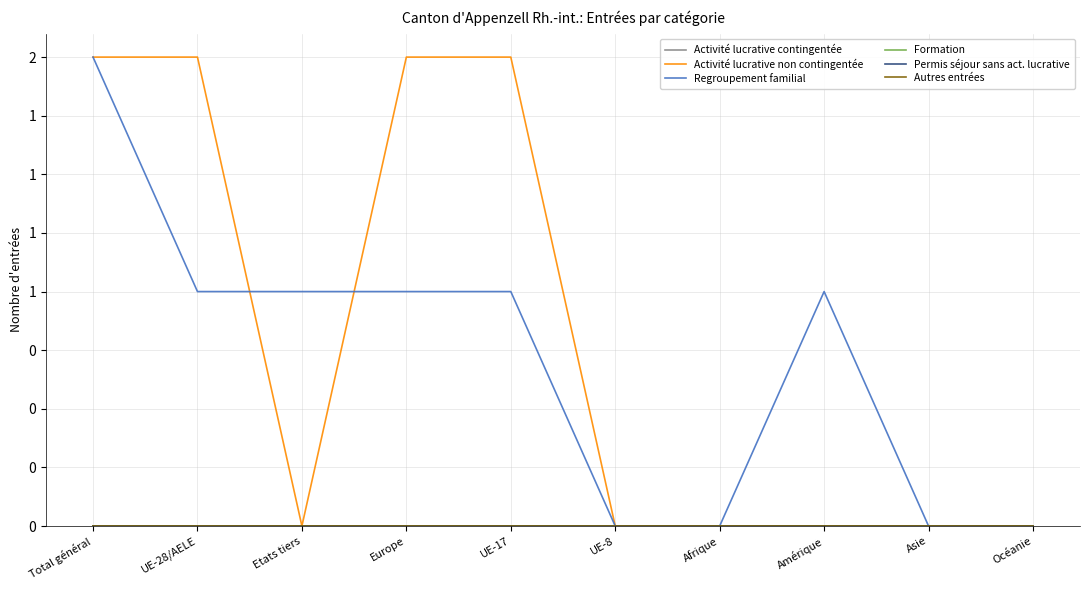

Does the chart display data point markers on the line(s)?

No